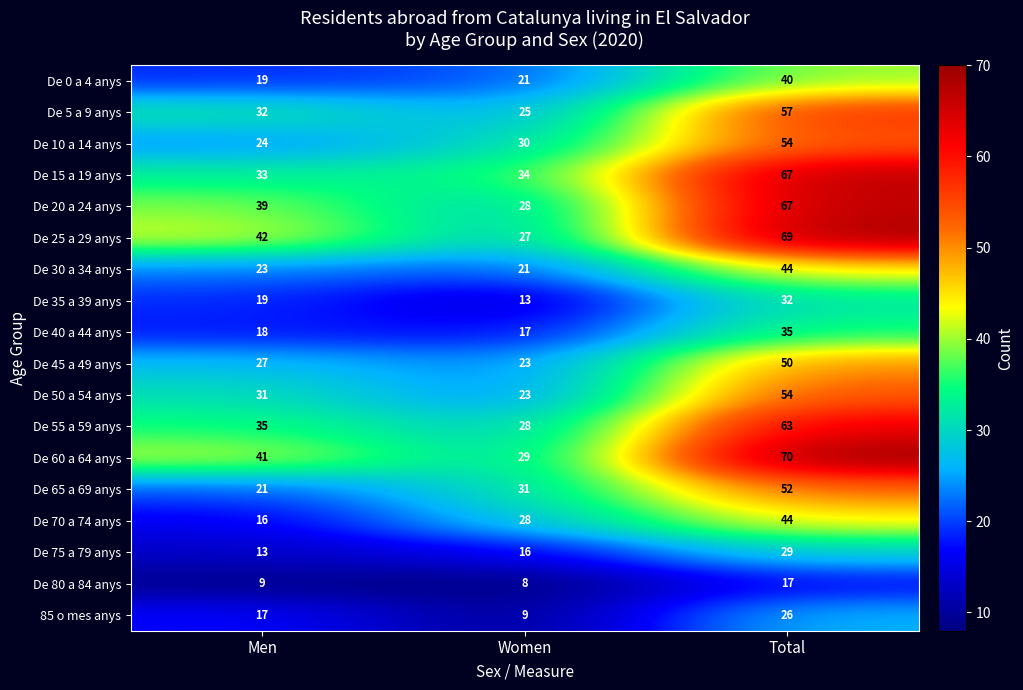

What is the spread (max minus min) of values at Women?

26